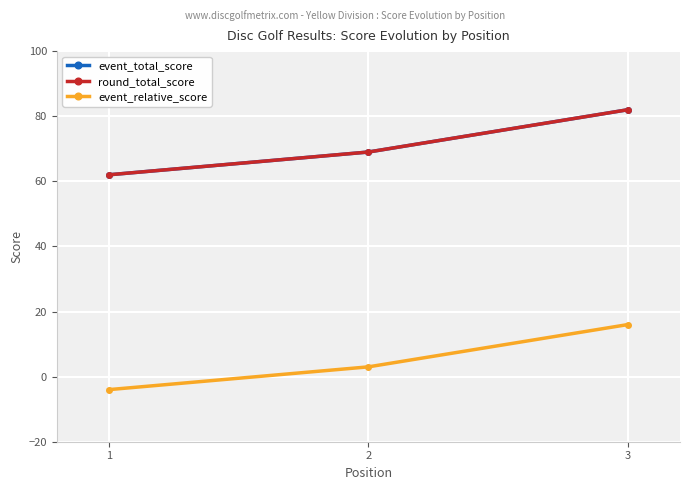

Does the chart have visible grid lines?

Yes